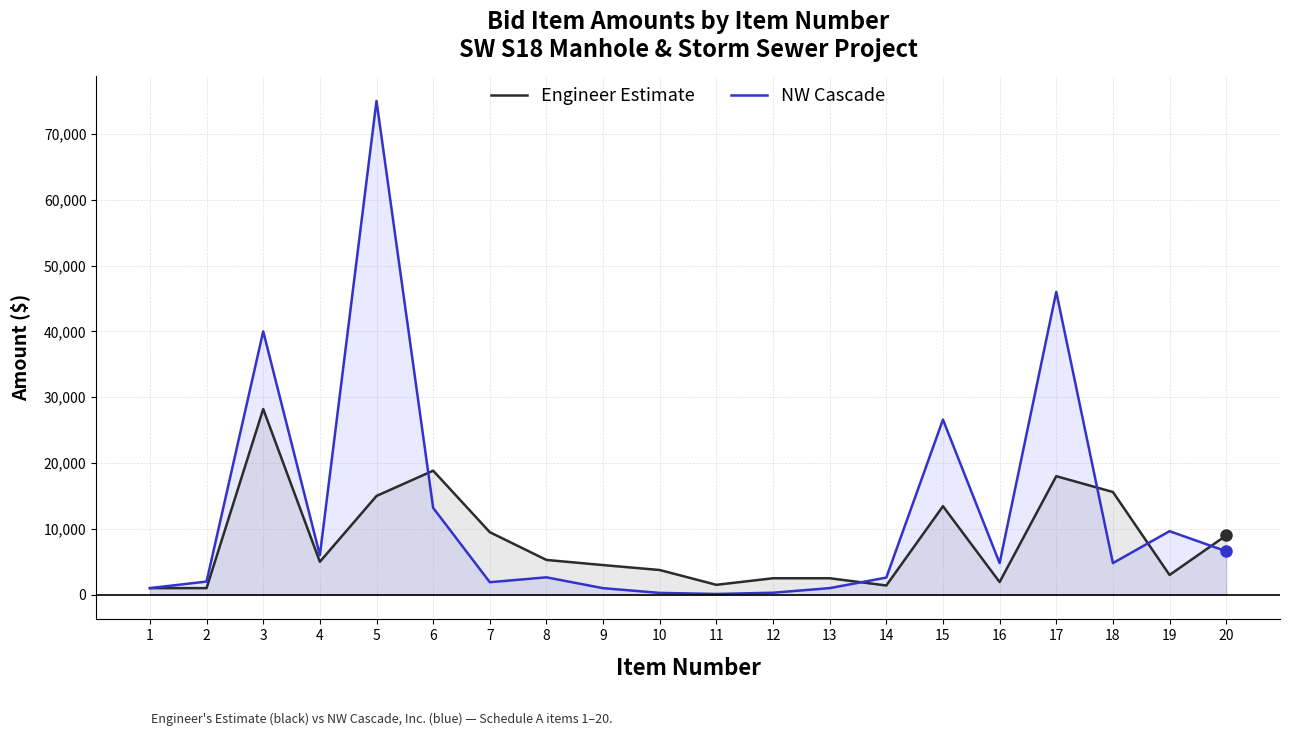

True or false: NW Cascade and Engineer Estimate cross at least once.

True